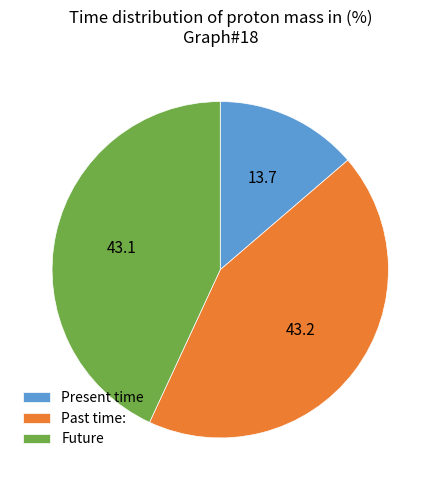

How many segments does this pie chart have?

3